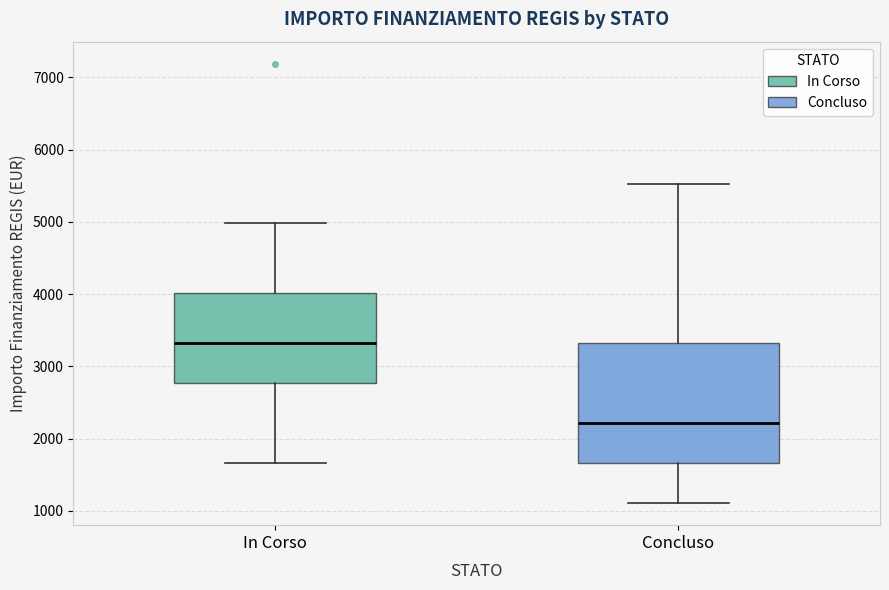

Reading left to right, transcribe this box plot: for each box, give where its median line is, the range the box spans, and where its two whiskers end, as read against the y-axis. The values are not printed on the chart, so give them approximately, as read against the axis.

In Corso: median 3300, box 2800 to 4000, whiskers 1700 to 5000
Concluso: median 2200, box 1700 to 3300, whiskers 1100 to 5500